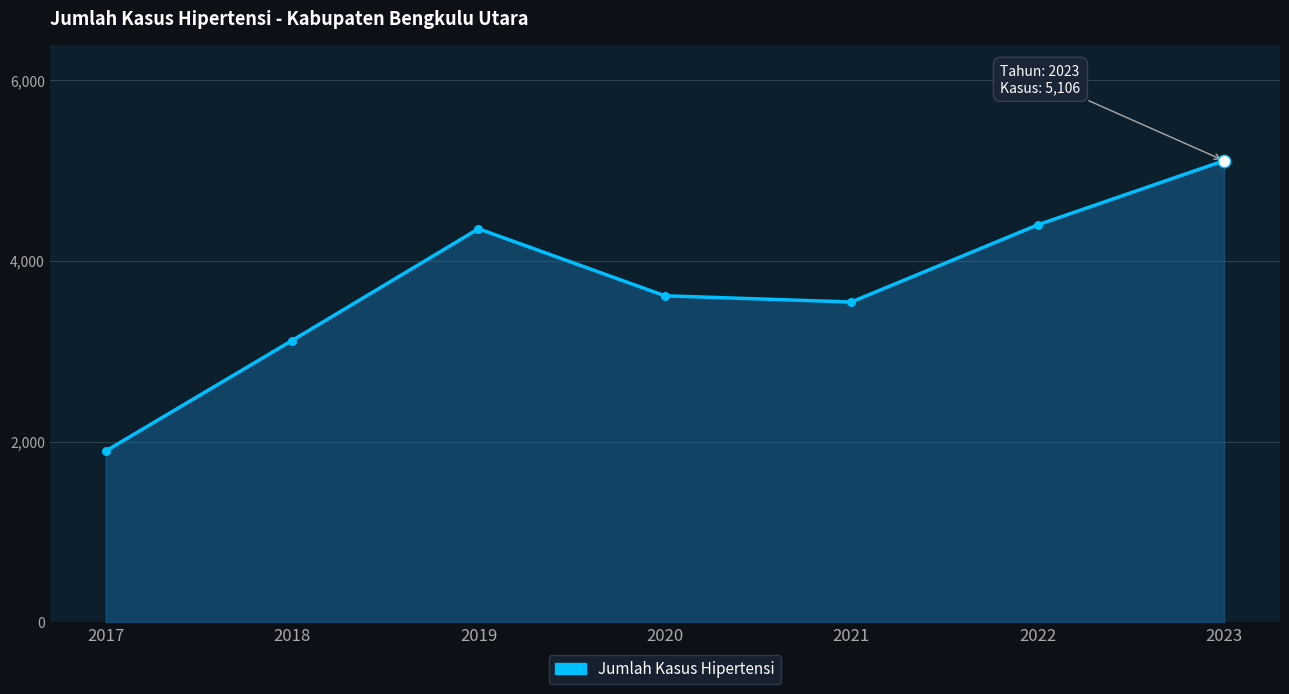

What is the change in value from 2017 to 2018?

+1222